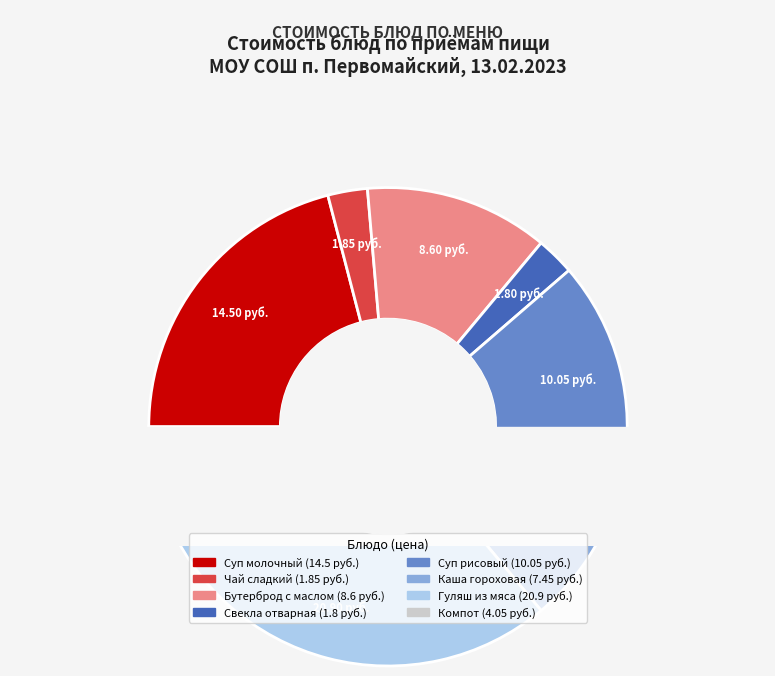

Which slice is the smallest?

Свекла отварная